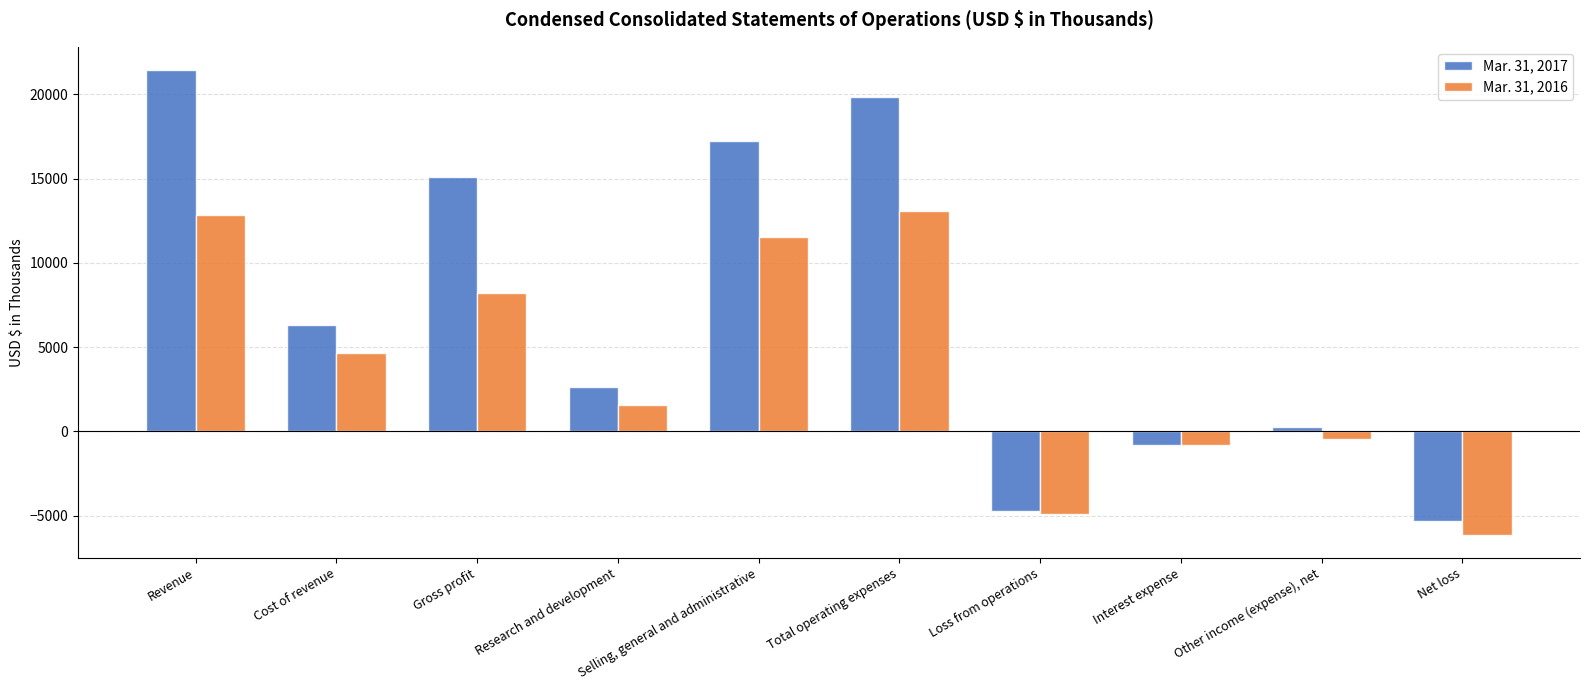

True or false: Mar. 31, 2016 has a value of 17533 at Revenue.

False